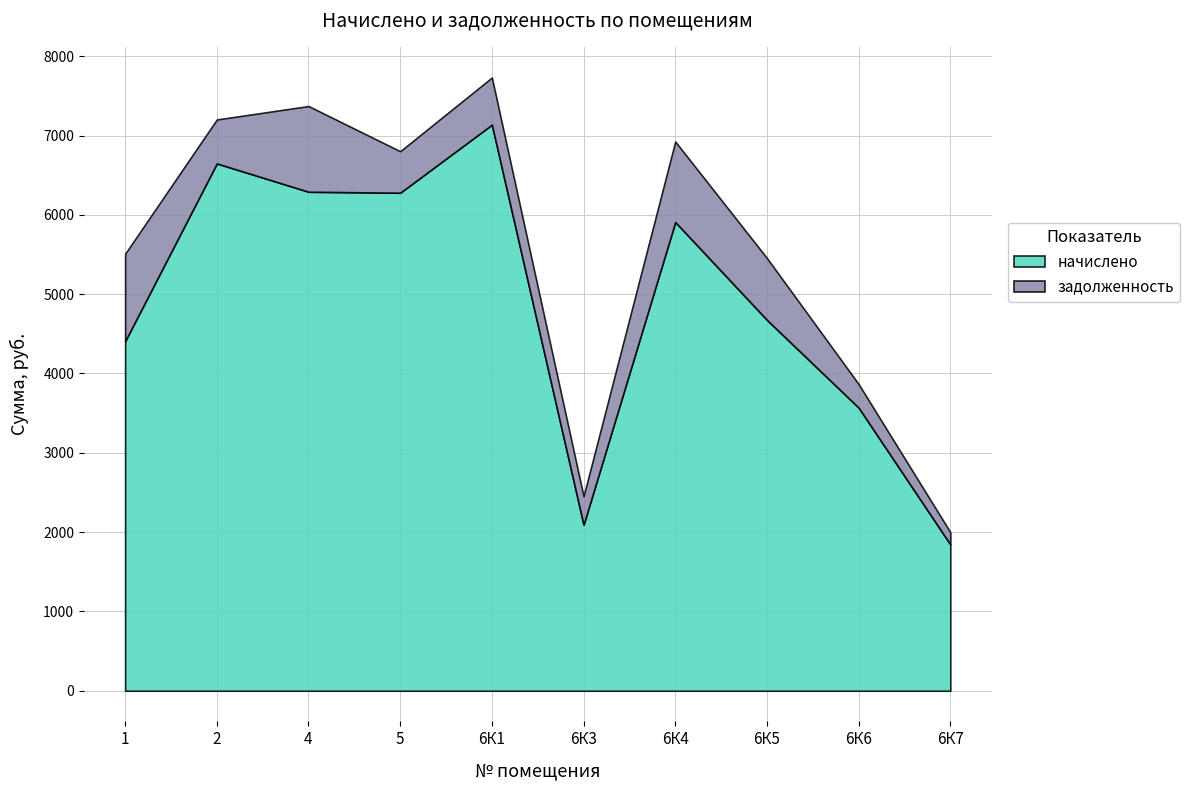

Between 1 and 6К6, which series saw the biggest shift?

начислено